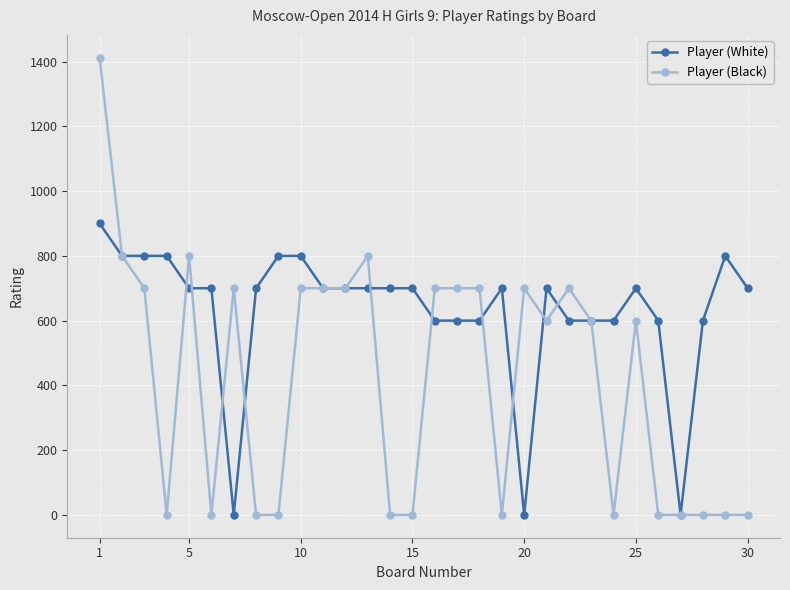

How many data points does each series have?

30